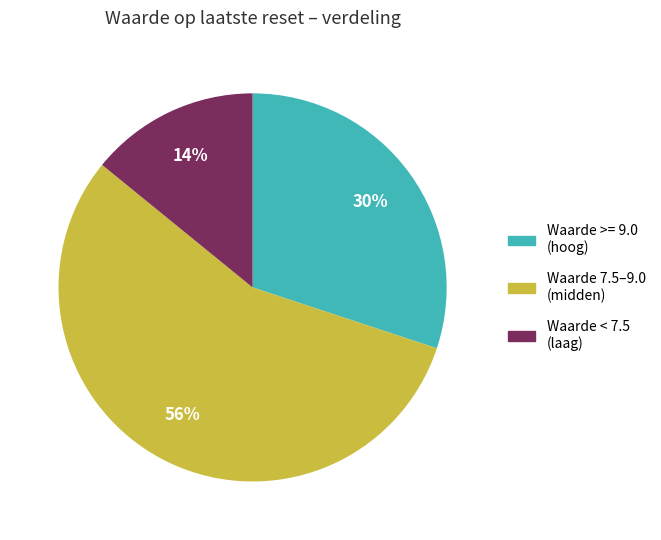

Is there a majority slice in this chart?

Yes